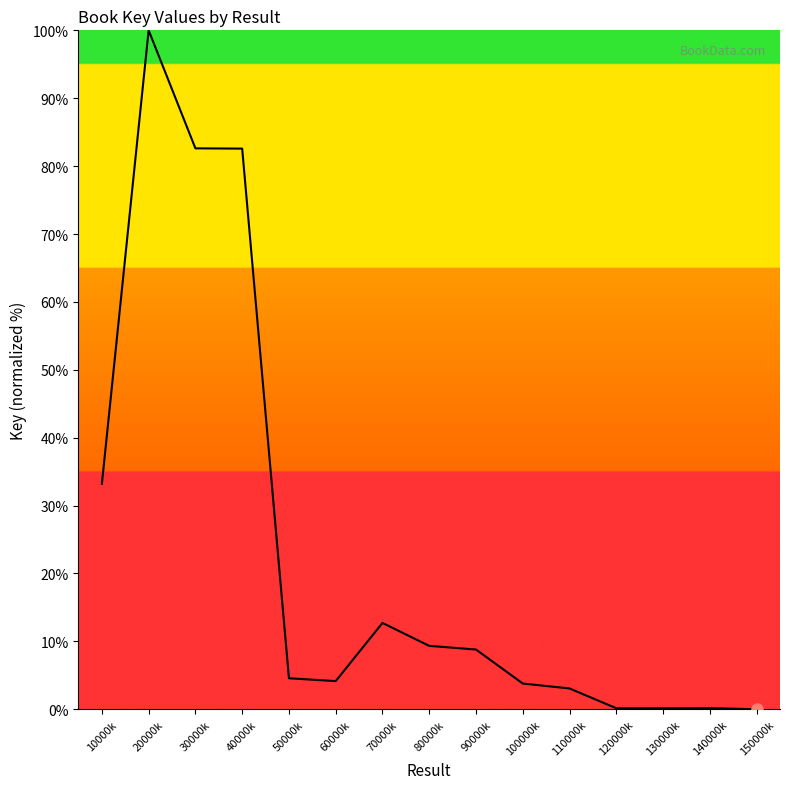

At which category does the chart reach its peak across all series?

20000k